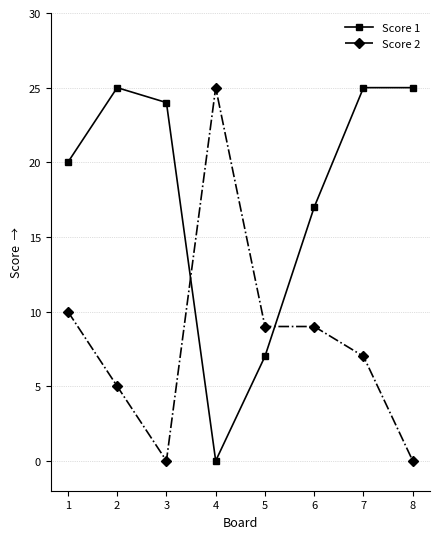

Which series changed the most between 2 and 6?

Score 1